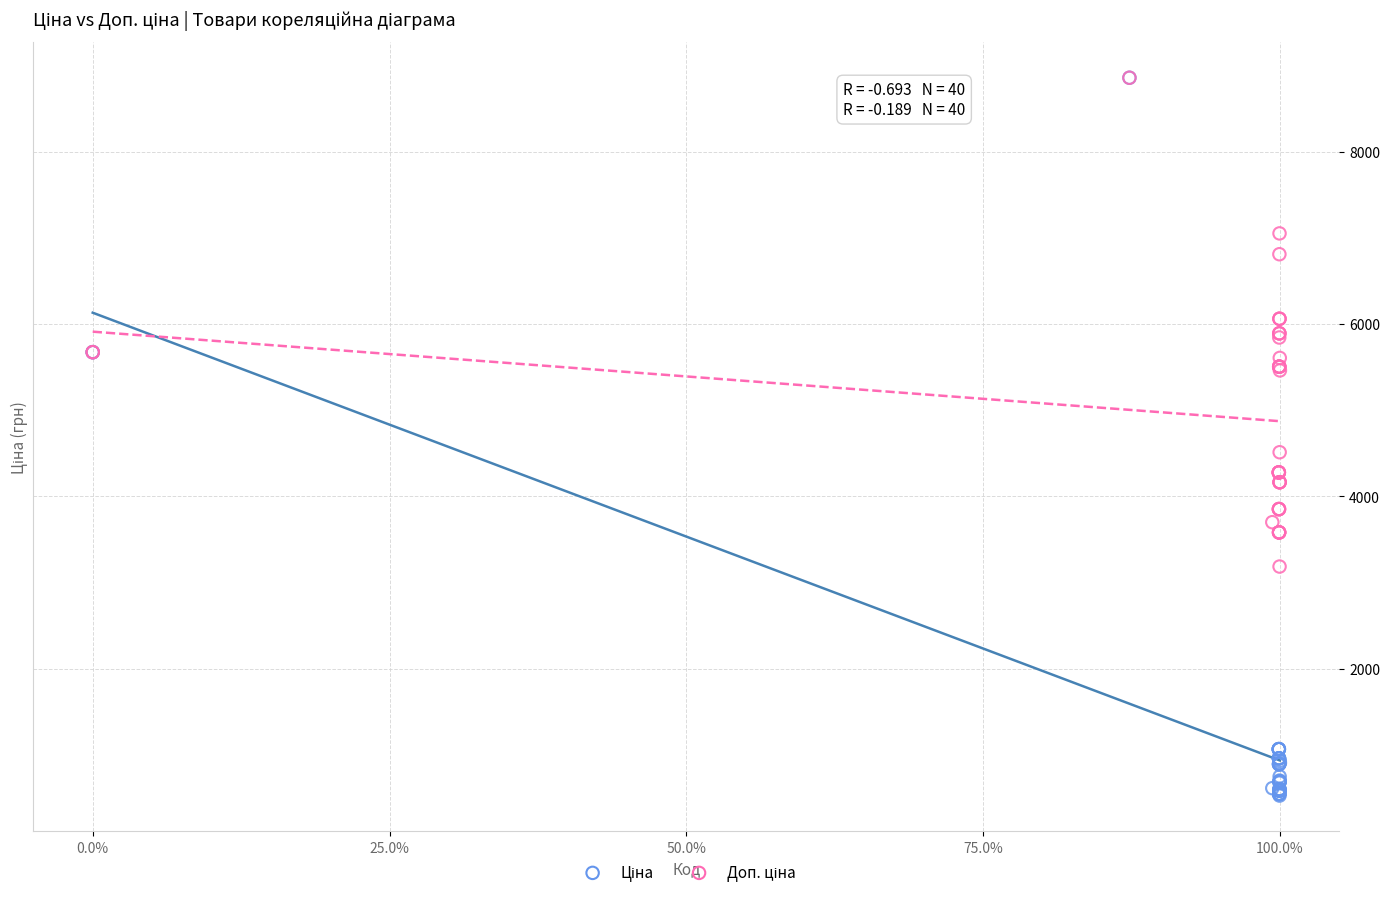

Across all series, what Y value is closest to 4693?

4513.3